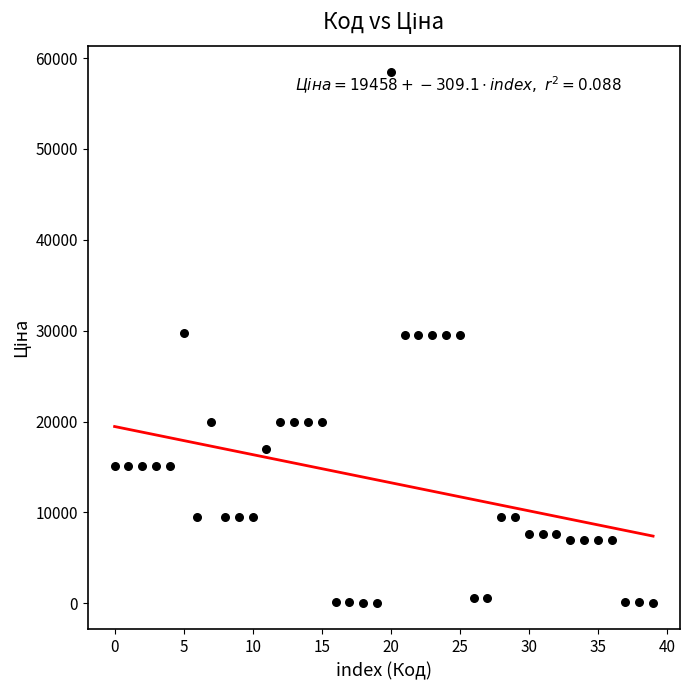

What is the range of Y values (max minus min)?

58369.5